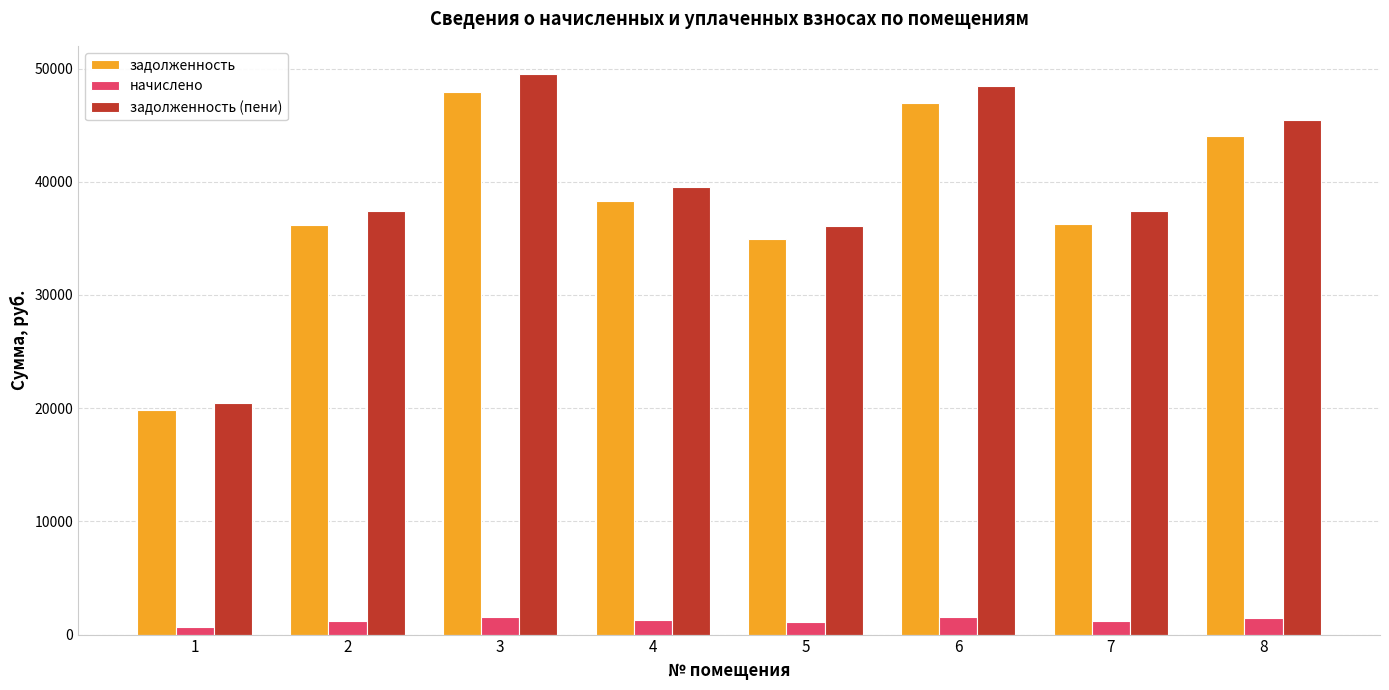

Which series changed the most between 2 and 8?

задолженность (пени)